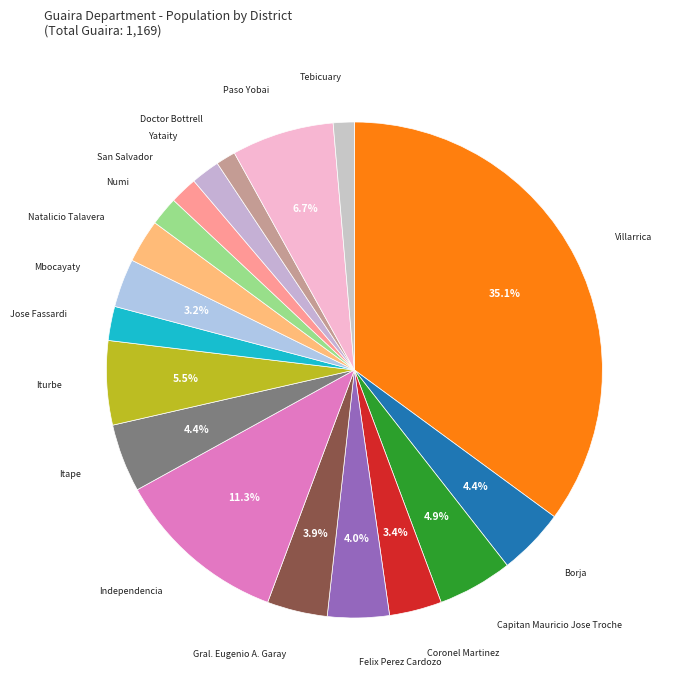

Combined, do Tebicuary and Jose Fassardi account for over 50%?

No